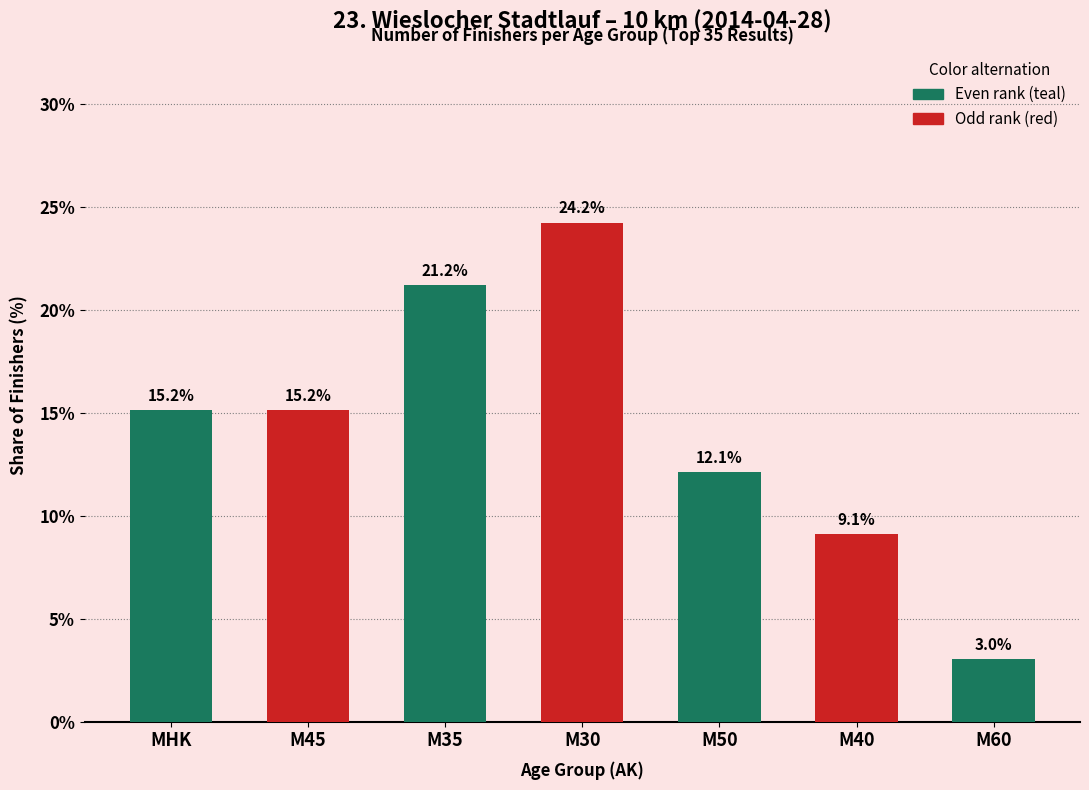

The value at M35 is 13.6. True or false?

False